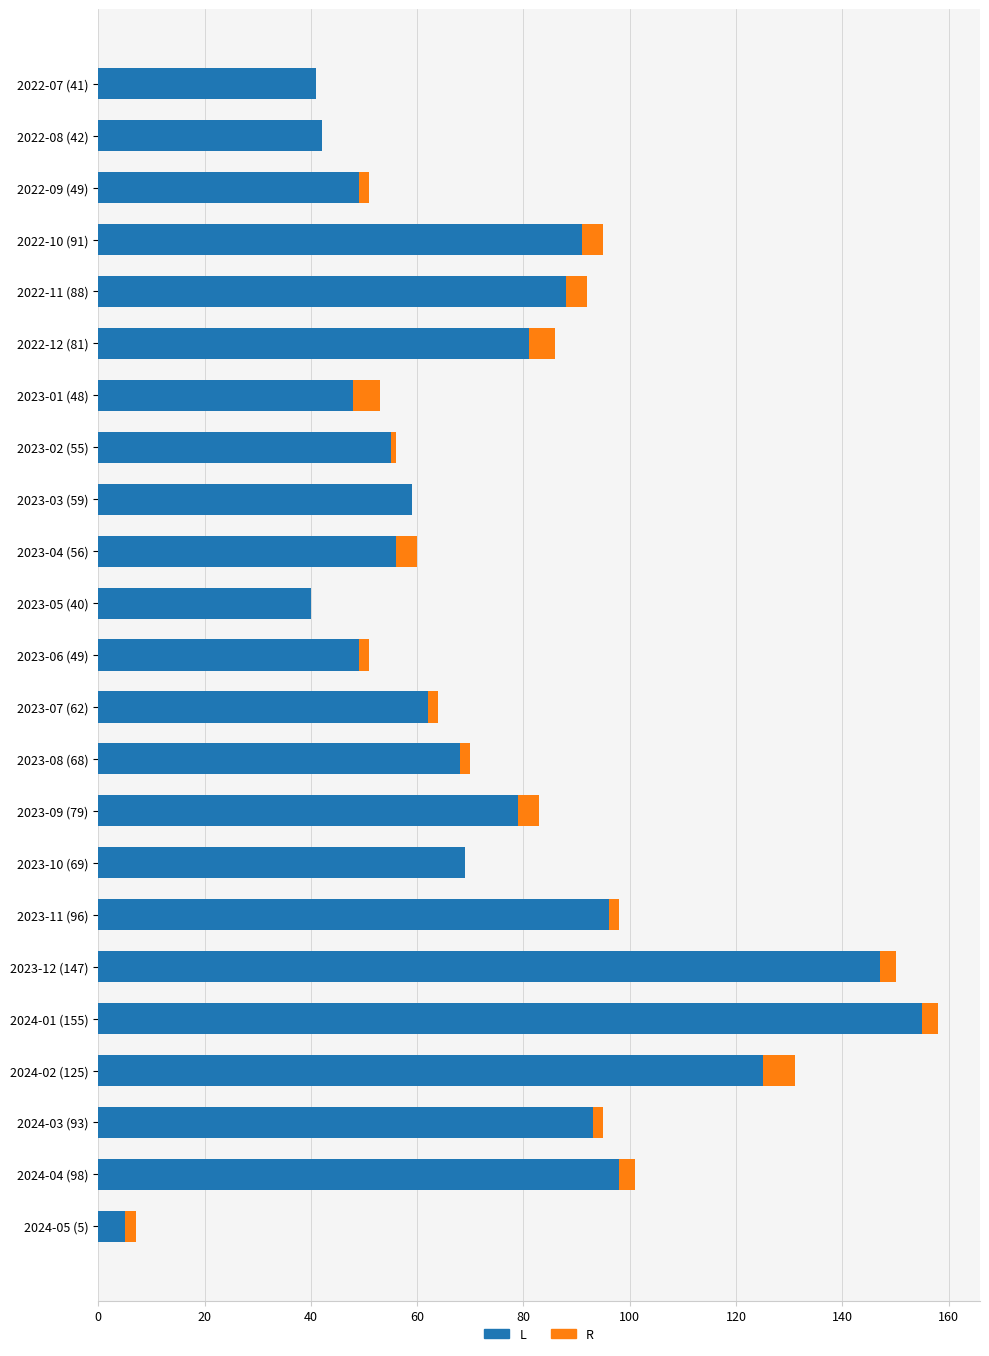

At which category is the sum across all series the highest?

2024-01 (155)